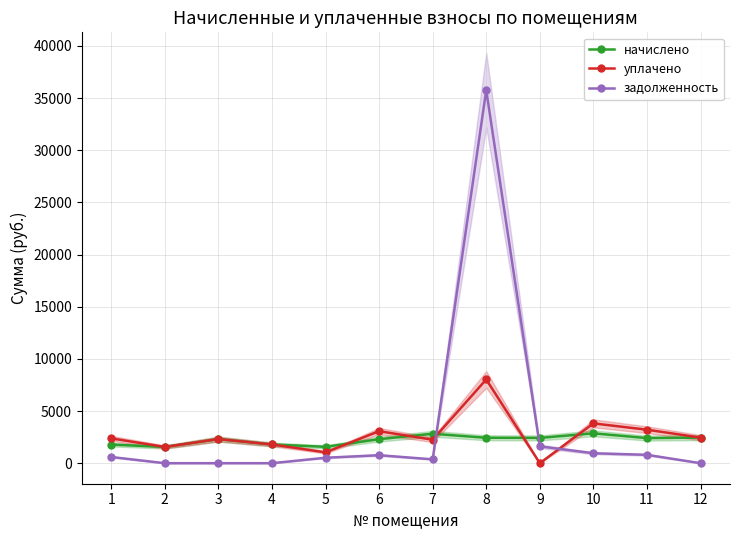

What is the minimum value for начислено?

1558.0